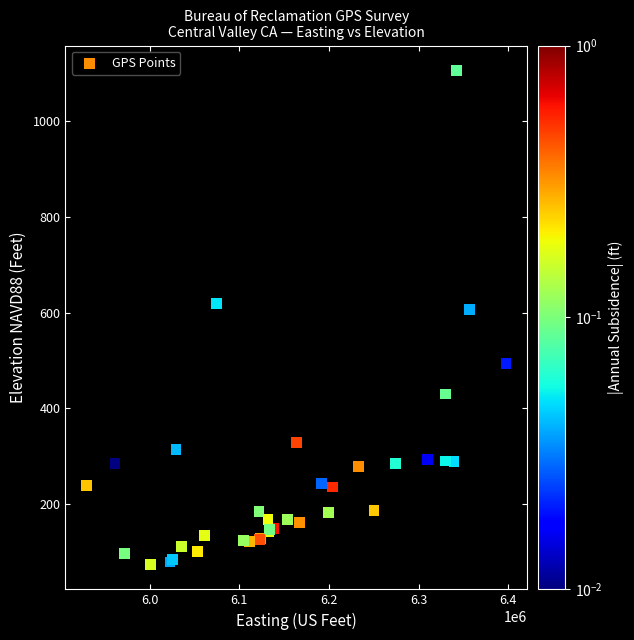

What Y value in the scatter plot is closest to 590?

606.6